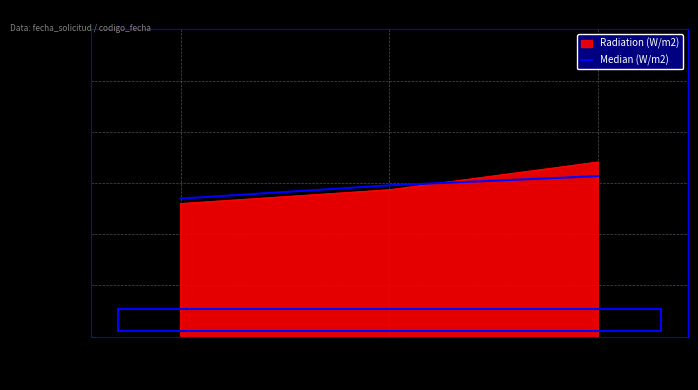

What is the maximum value for Radiation (W/m2)?

1663154454